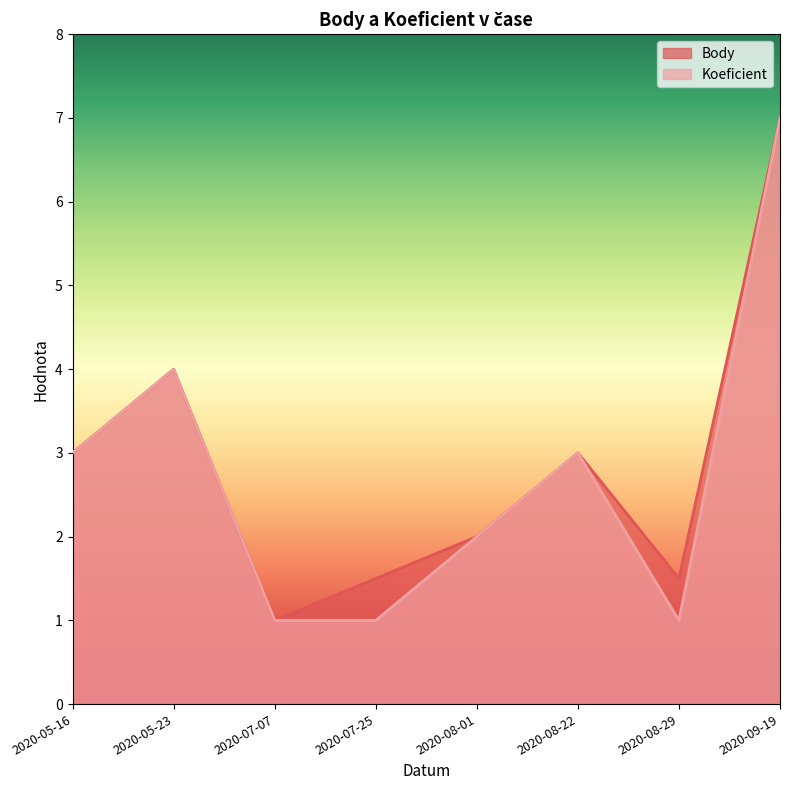

Which series changed the most between 2020-08-01 and 2020-08-29?

Koeficient